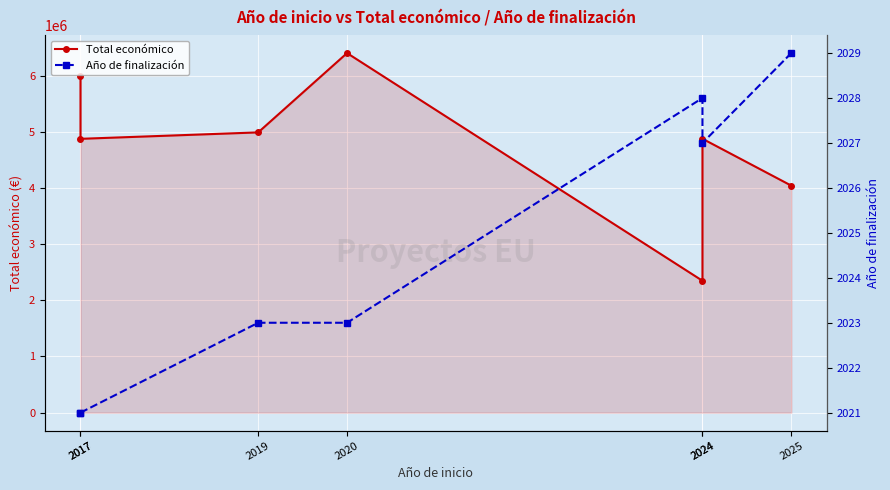

True or false: Año de finalización and Total económico cross at least once.

False